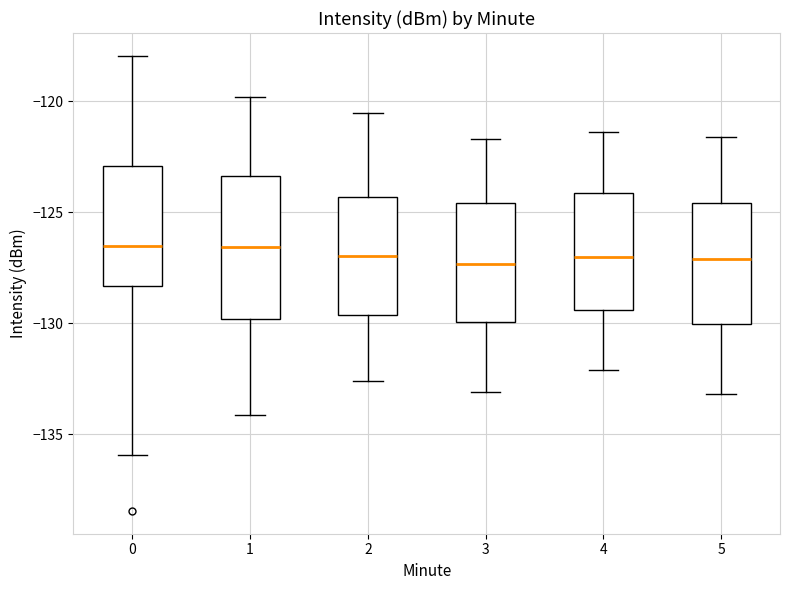

Where does the lower whisker of the box at x = 0 end on the y-axis? The values are not printed on the chart, so give them approximately, as read against the axis.

-136.0